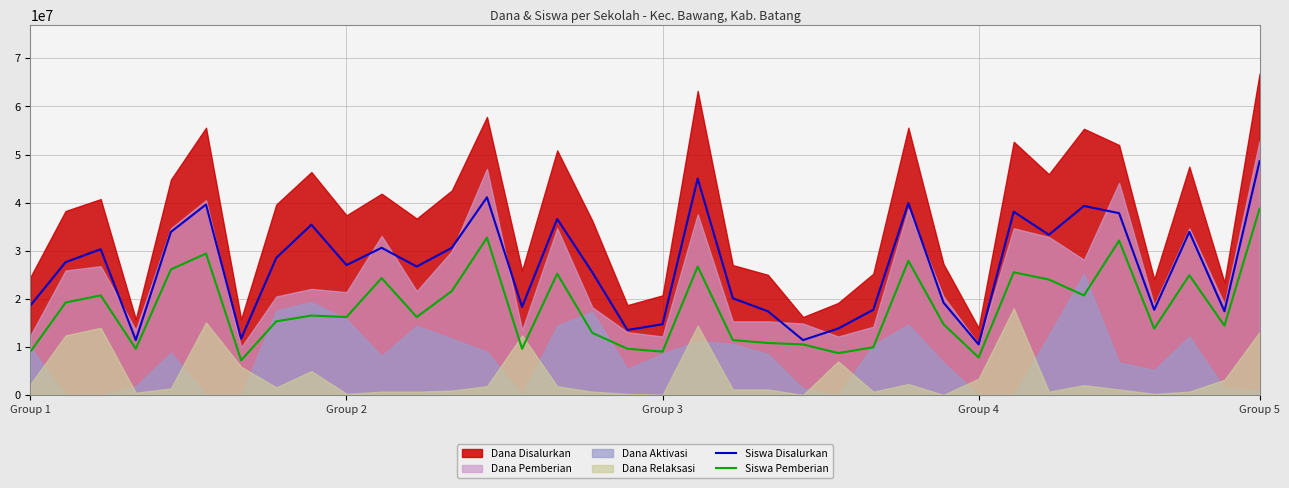

What value does the Siswa Disalurkan series have at 30, to the nearest 100?

39300000